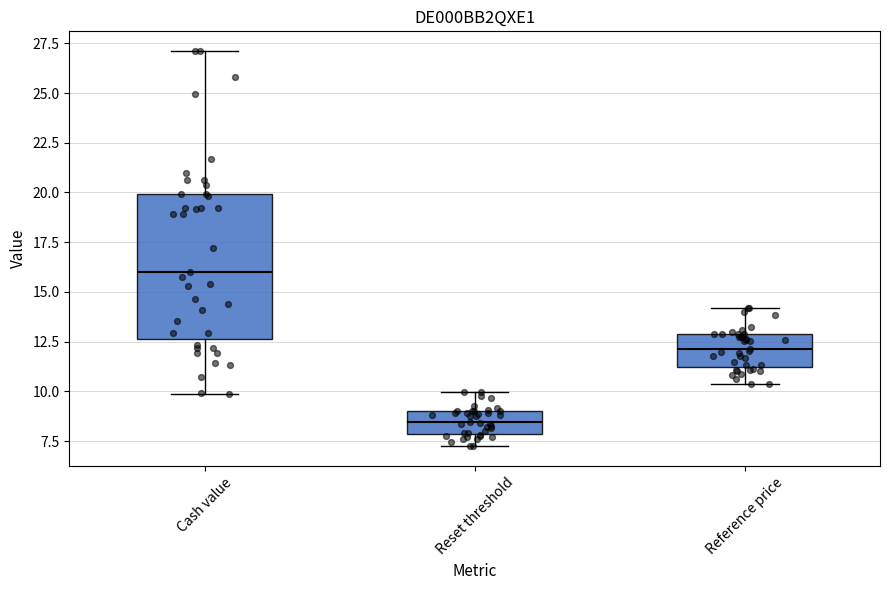

Reading left to right, transcribe this box plot: for each box, give where its median line is, the range the box spans, and where its two whiskers end, as read against the y-axis. The values are not printed on the chart, so give them approximately, as read against the axis.

Cash value: median 16.0, box 12.5 to 20.0, whiskers 10.0 to 27.0
Reset threshold: median 8.5, box 8.0 to 9.0, whiskers 7.0 to 10.0
Reference price: median 12.0, box 11.0 to 13.0, whiskers 10.5 to 14.0